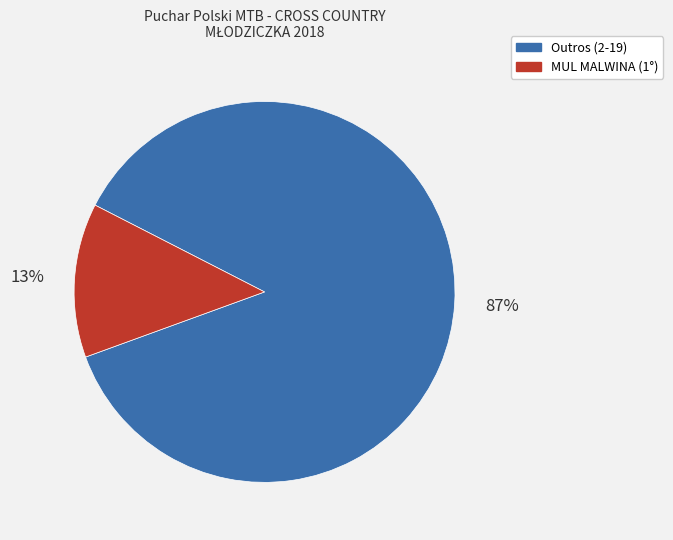

Does MUL MALWINA (1°) represent more than half of the total?

No